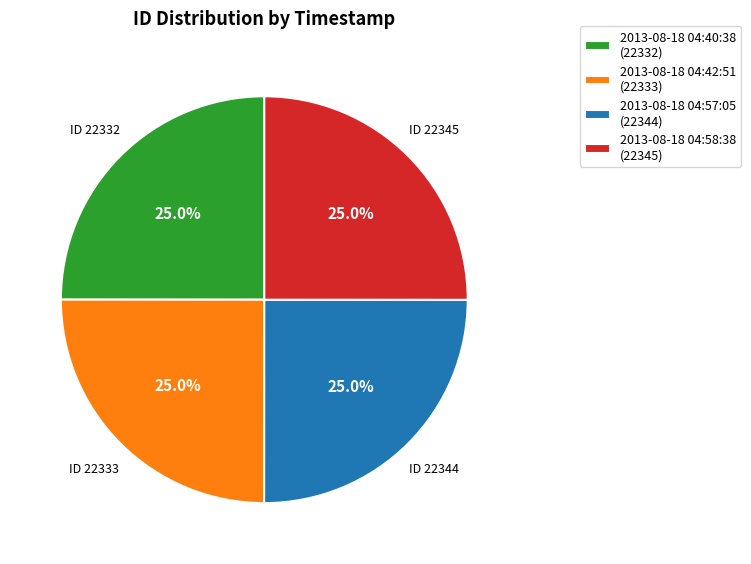

Is there a majority slice in this chart?

No